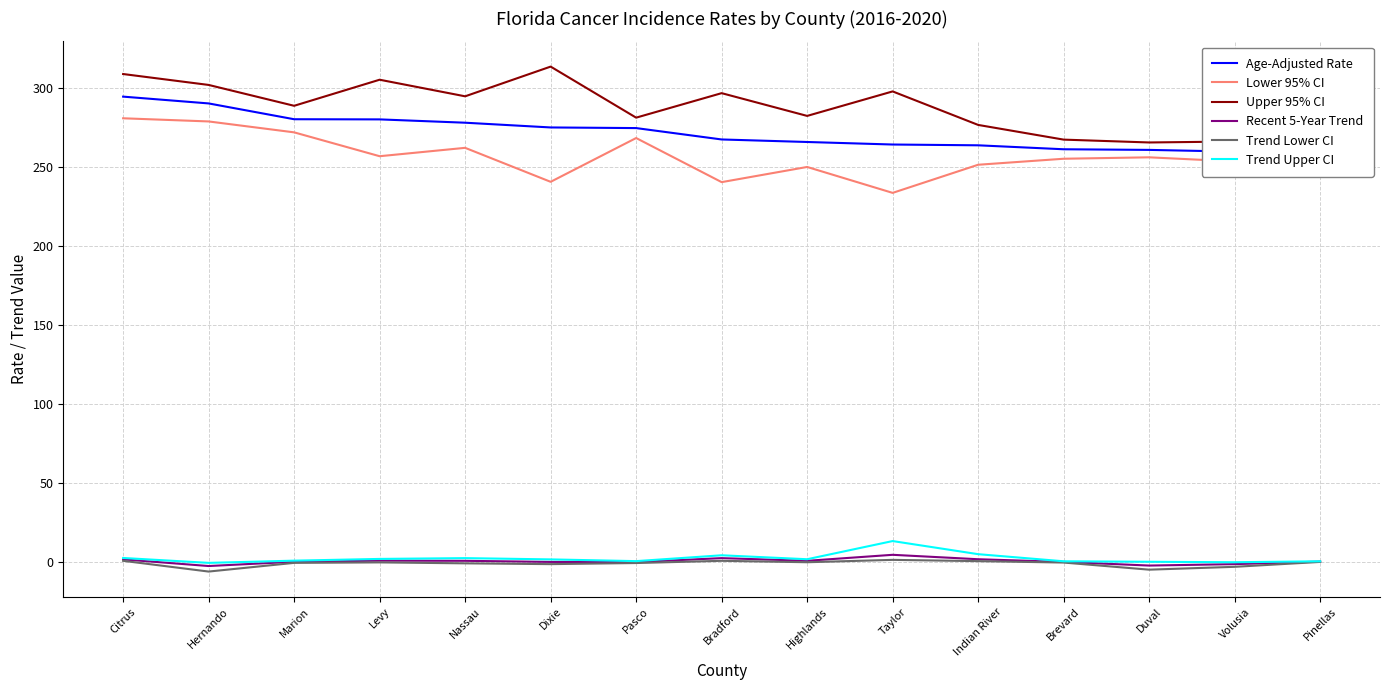

At which category is the sum across all series the highest?

Citrus